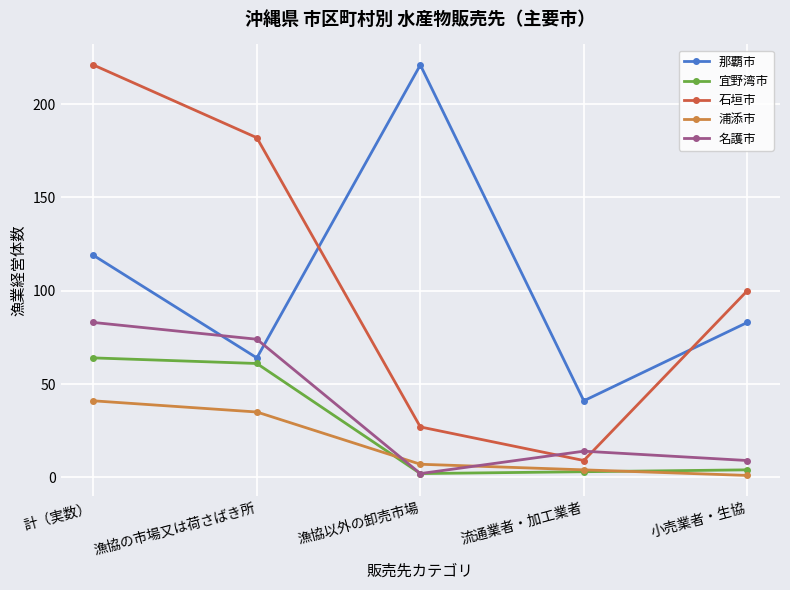

What is the label of the 1st point from the left?

計（実数）